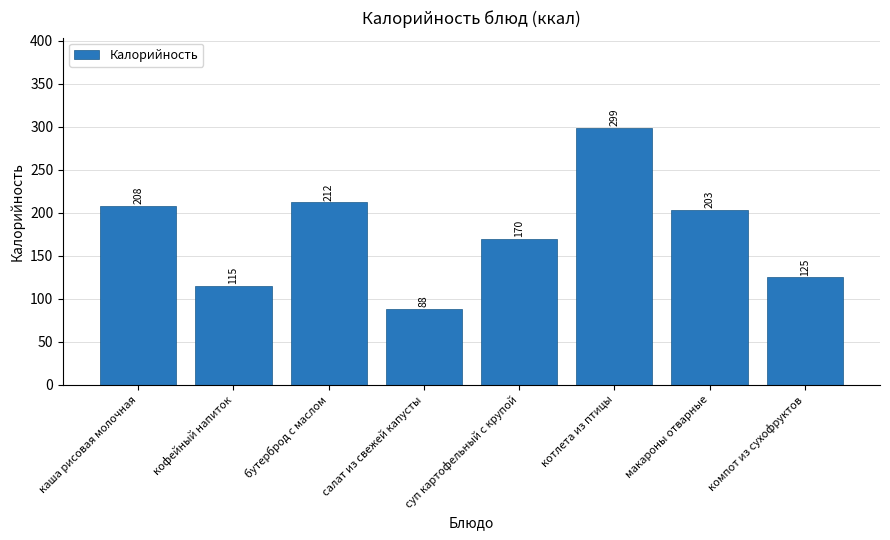

At which category does the chart reach its peak across all series?

котлета из птицы